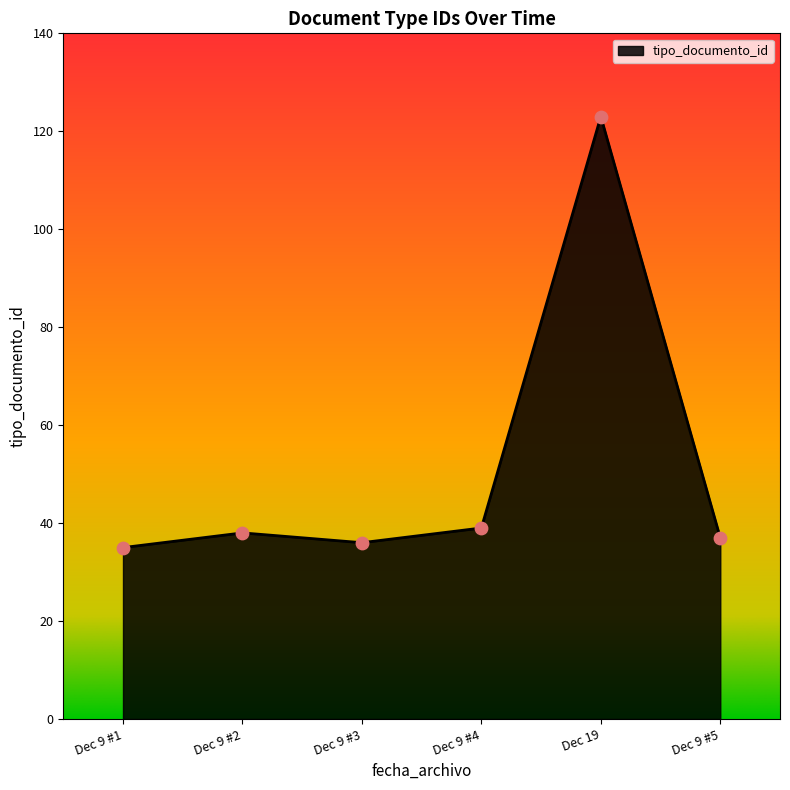

Approximately how many times larger is the value at Dec 9 #2 compared to Dec 9 #3?

1.1